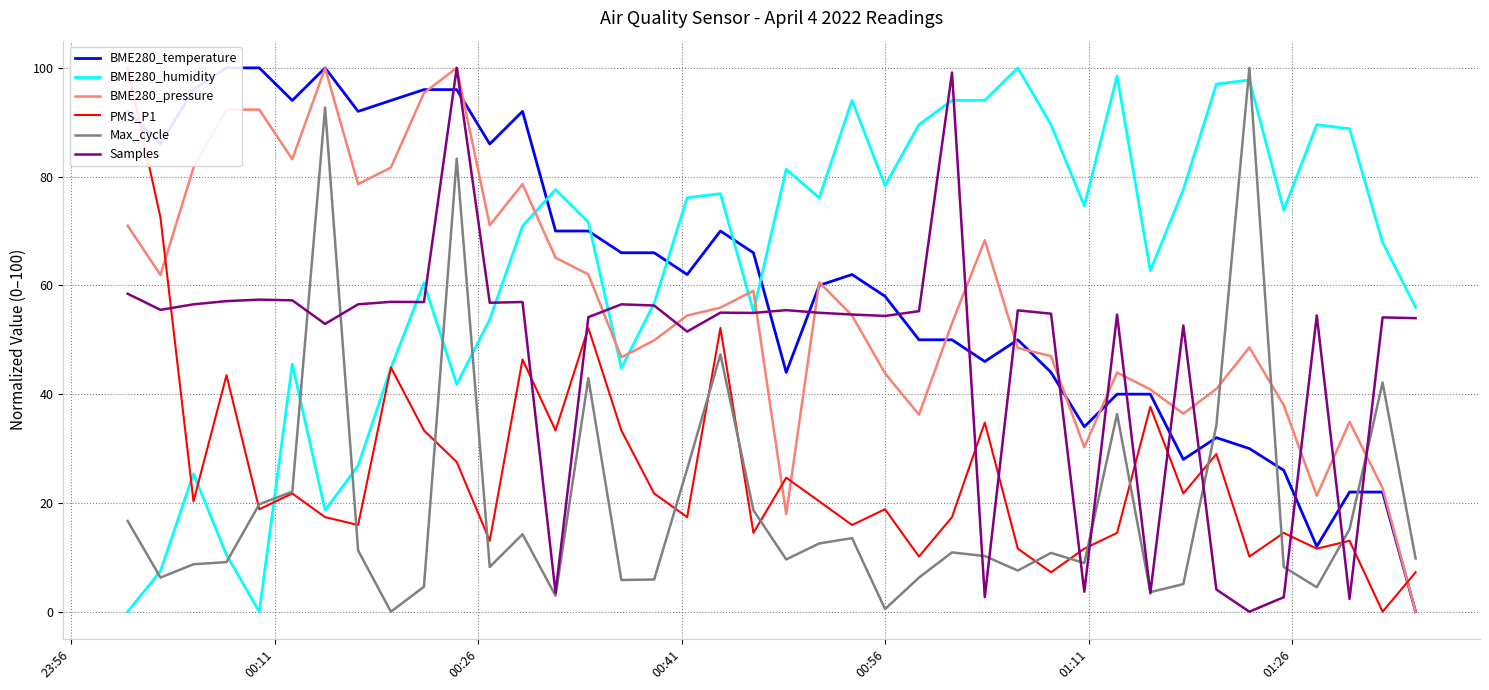

After their last crossing, which series has the higher values: BME280_pressure or BME280_humidity?

BME280_humidity